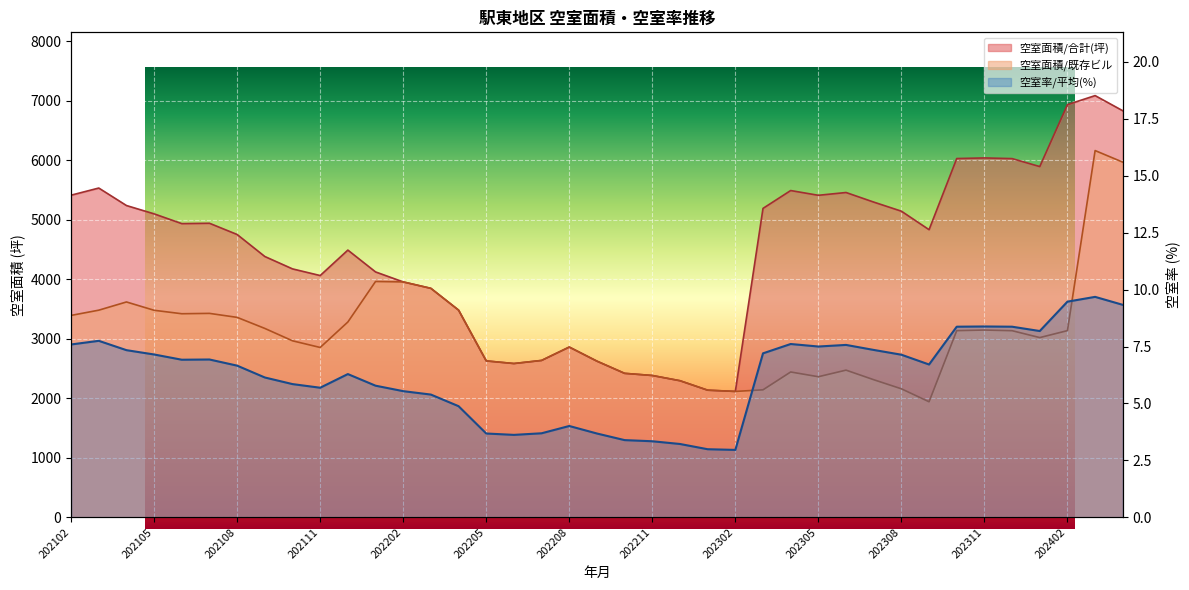

True or false: the data shows 1.2 at 20.

False